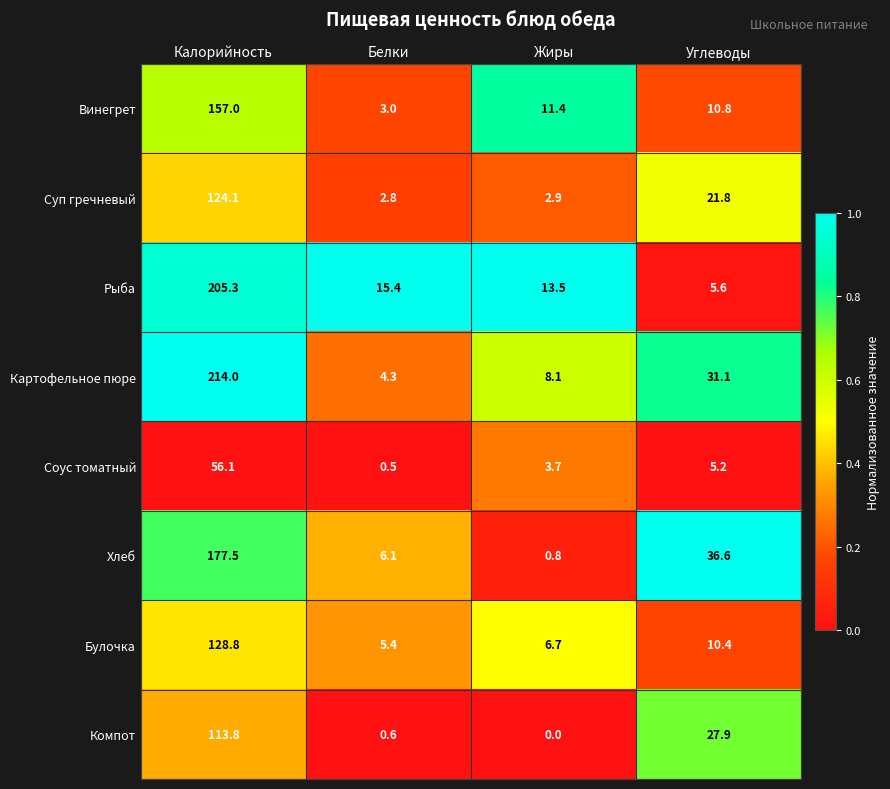

Which series has the largest range (max minus min)?

Картофельное пюре